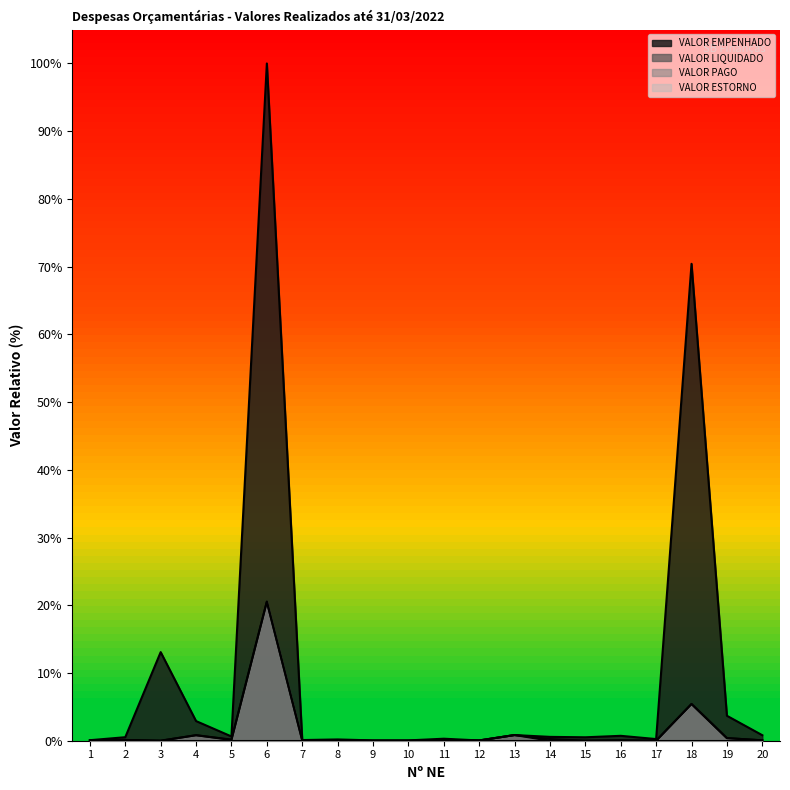

Does the chart have visible grid lines?

No